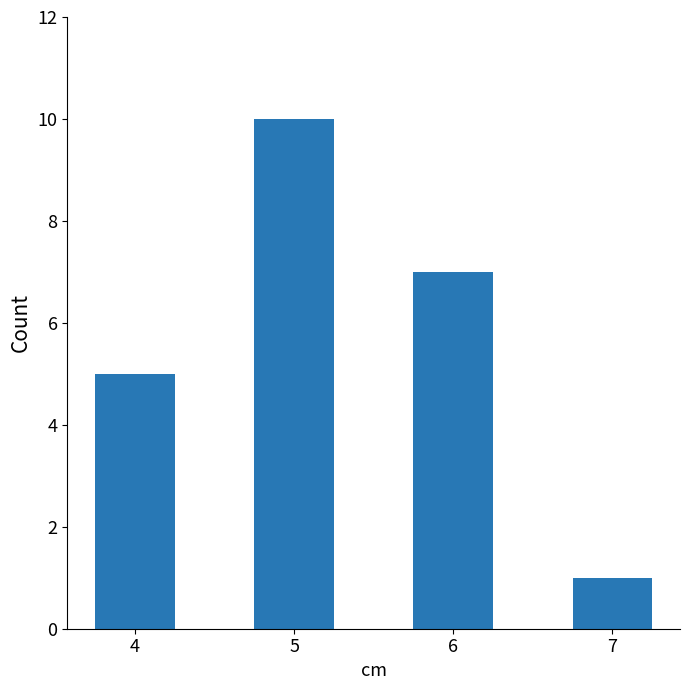

How many data points are less than 7?

2